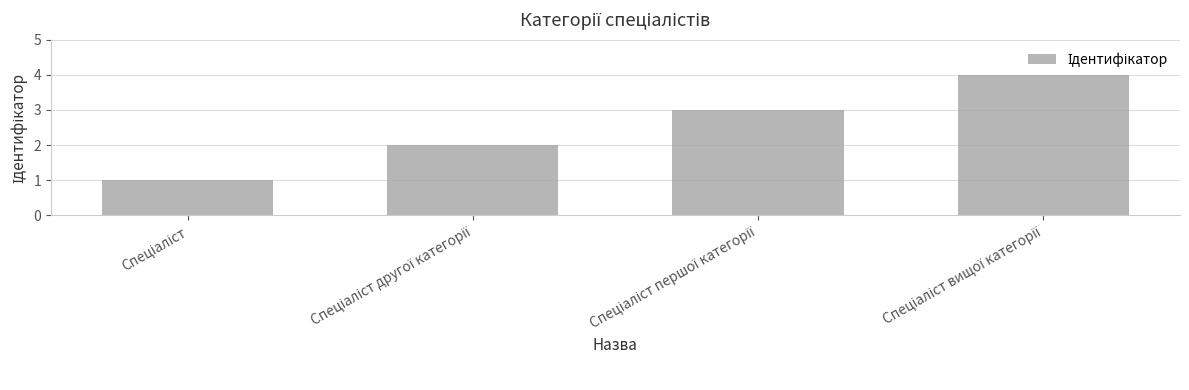

What is the greatest value displayed?

4